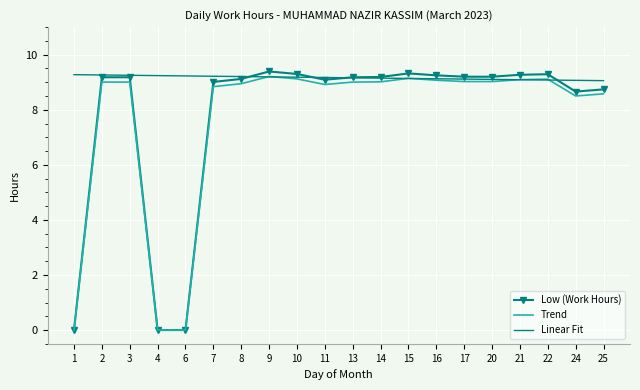

Which series has the largest total across all categories?

Linear Fit